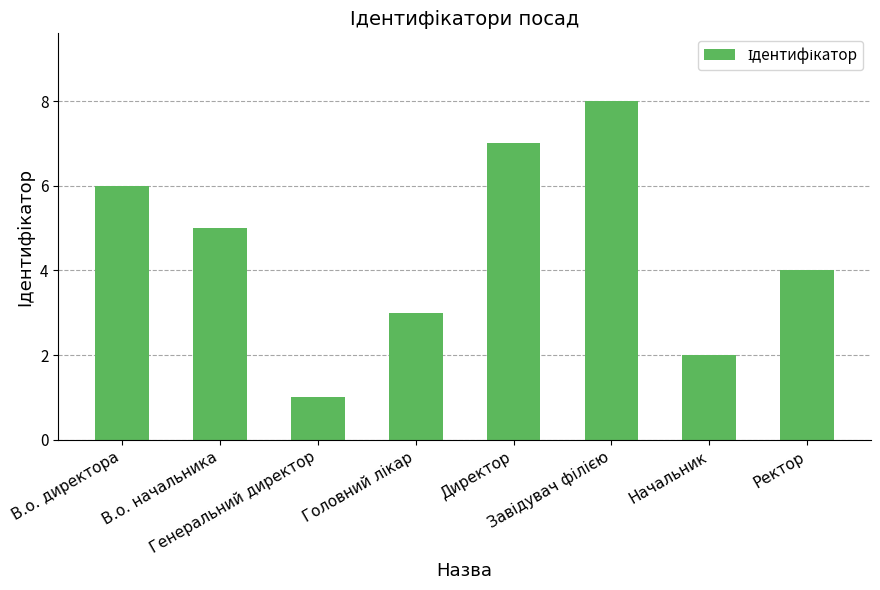

What is the change in value from В.о. директора to Ректор?

-2